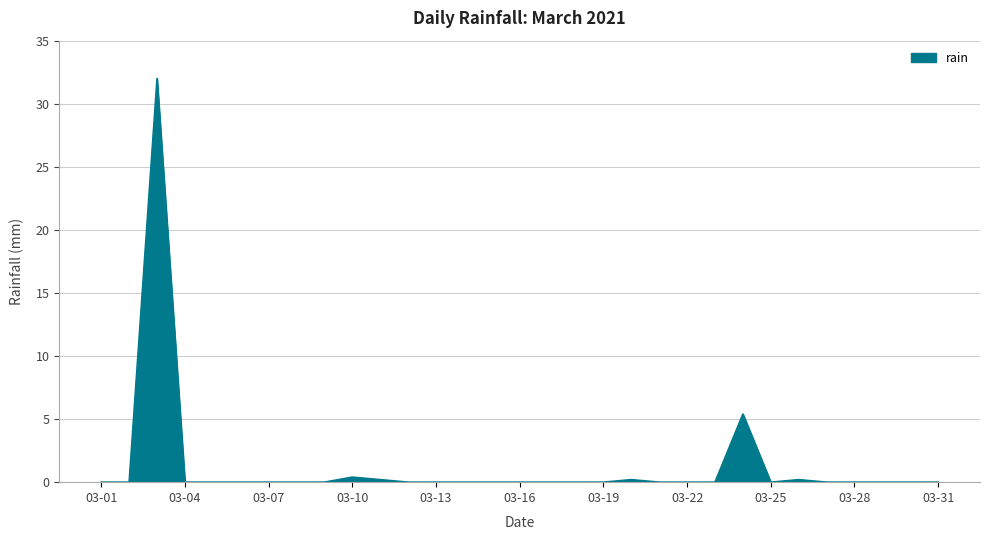

Does the chart have visible grid lines?

Yes